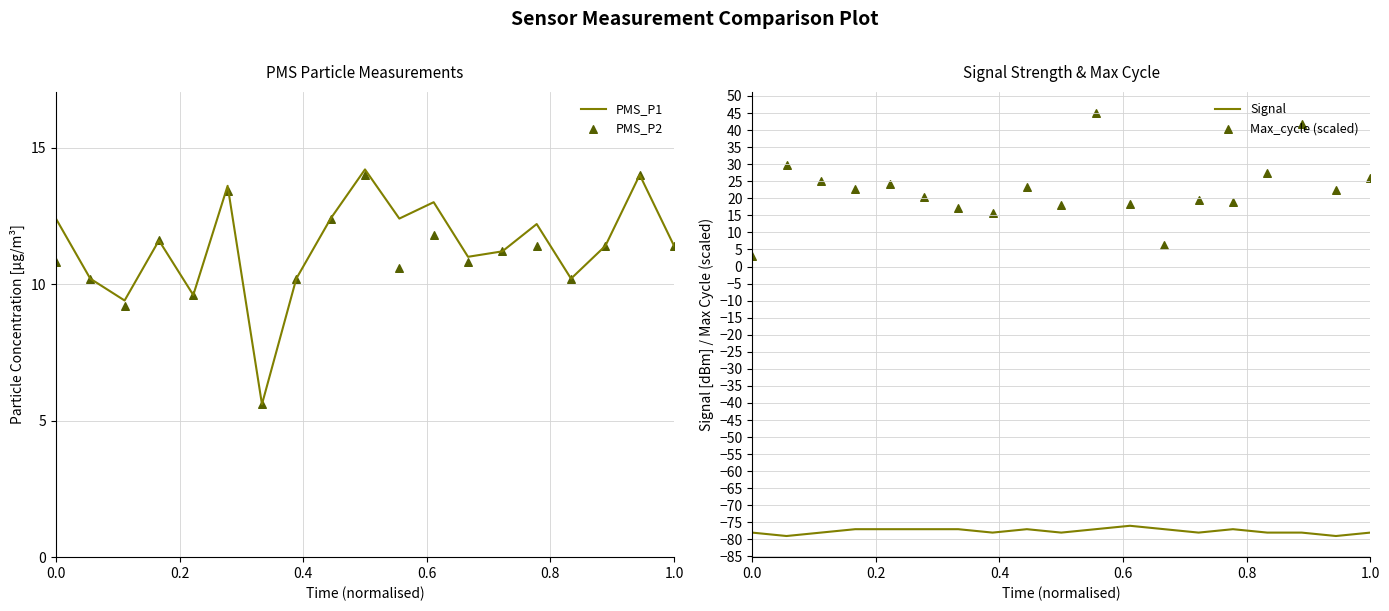

Which series reaches the minimum Y coordinate?

Signal